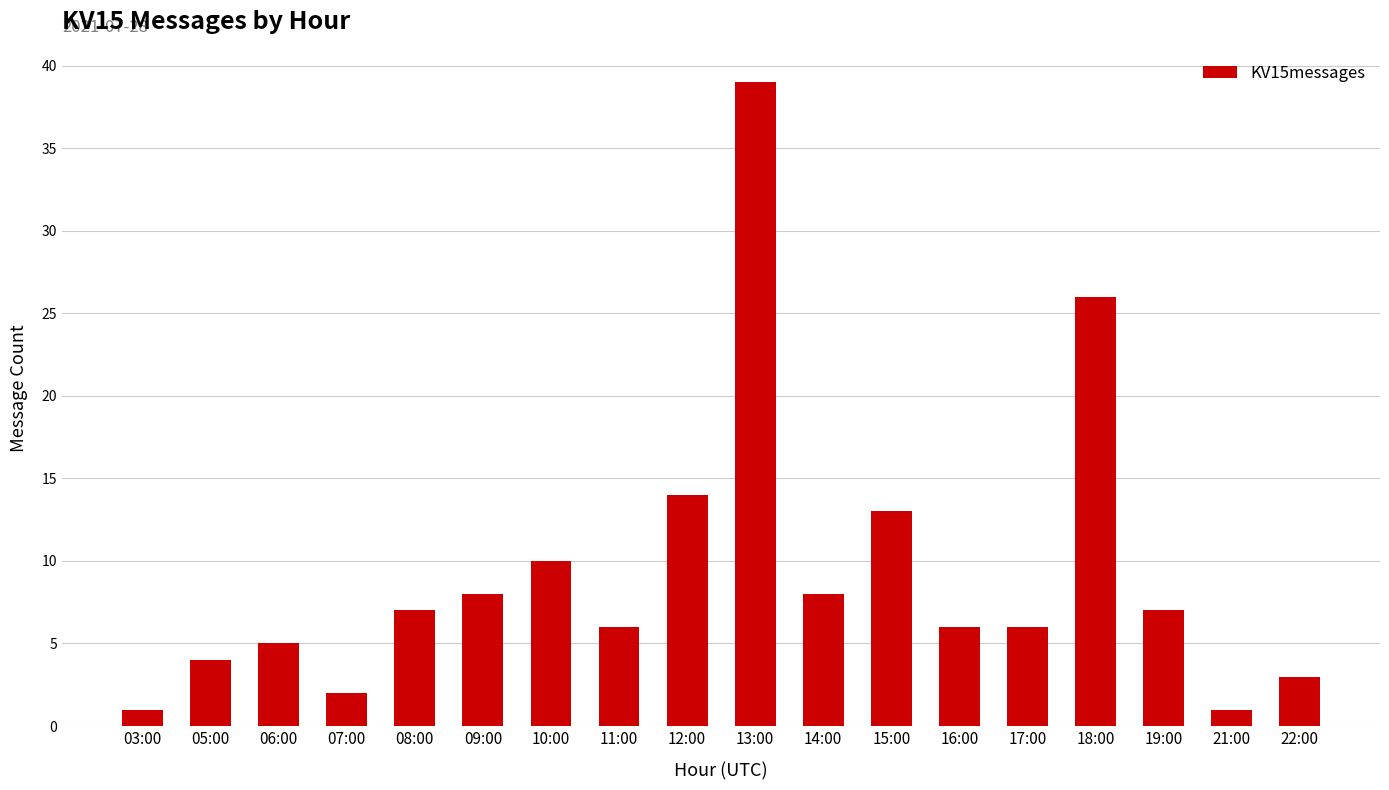

Which category has the highest value across all series?

13:00